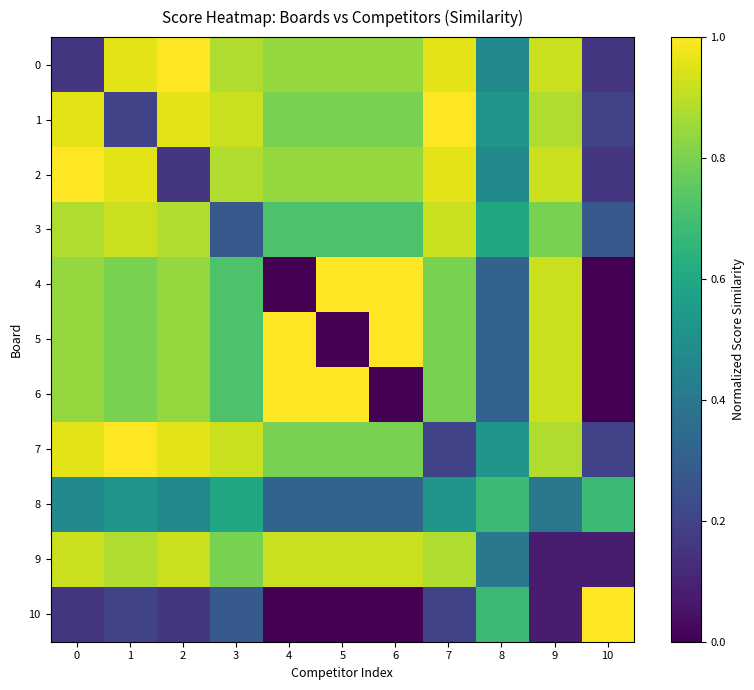

Which has a higher value, 1 or 9?

1